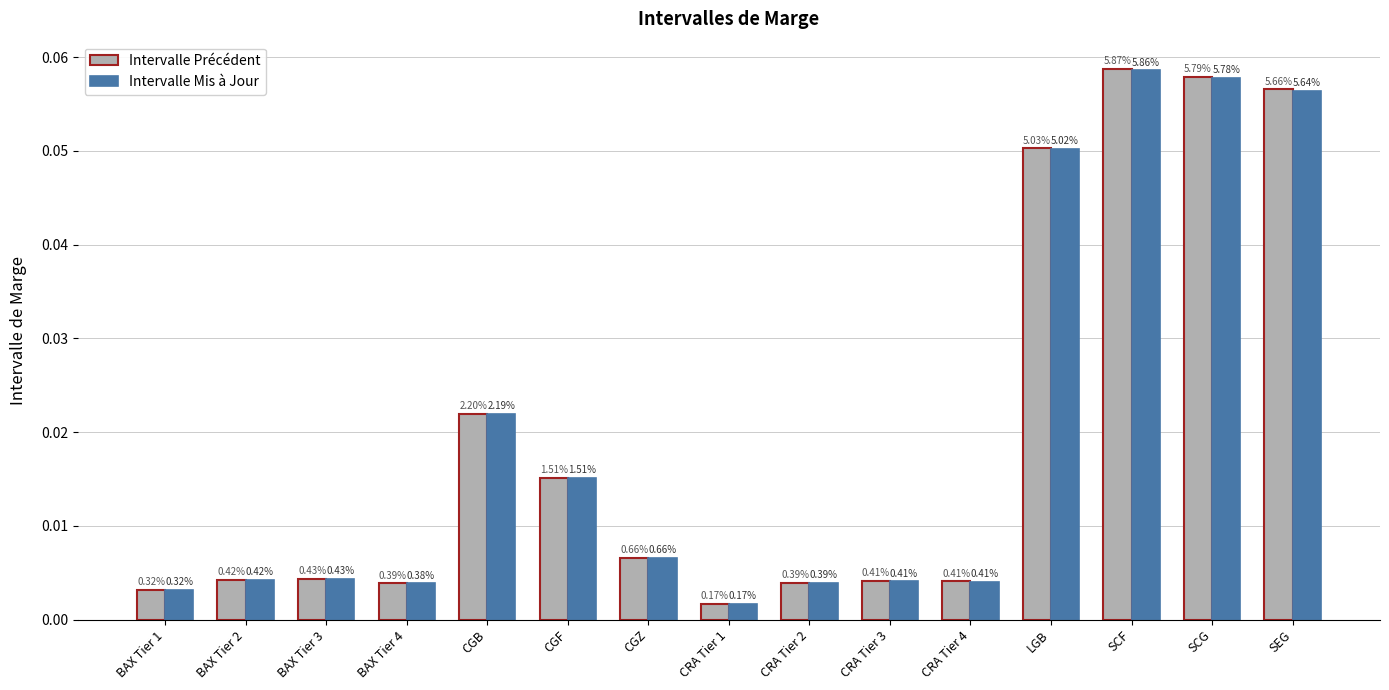

What is the difference between the maximum and minimum values in the Intervalle Précédent series?

0.1